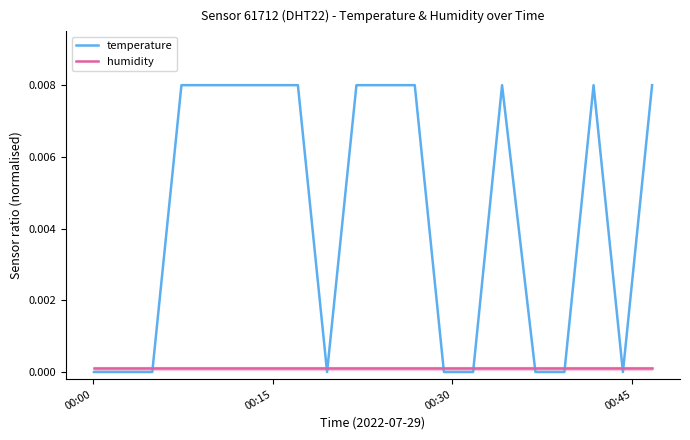

True or false: temperature has a value of 0.0 at 19.

False